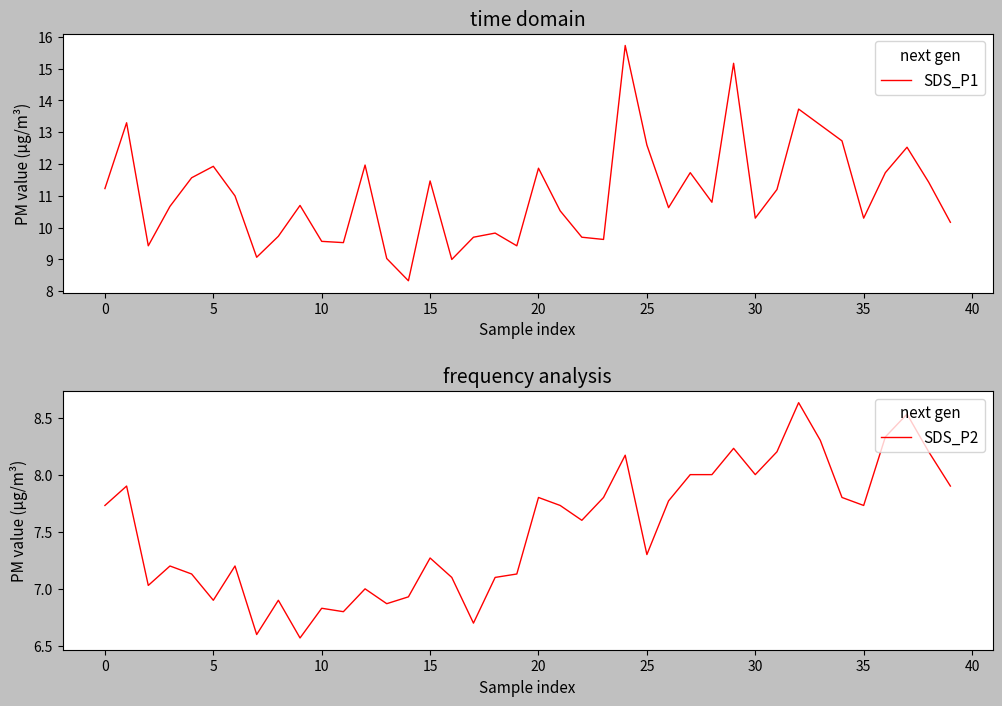

Rank the series at 14 from highest to lowest value.

SDS_P1, SDS_P2